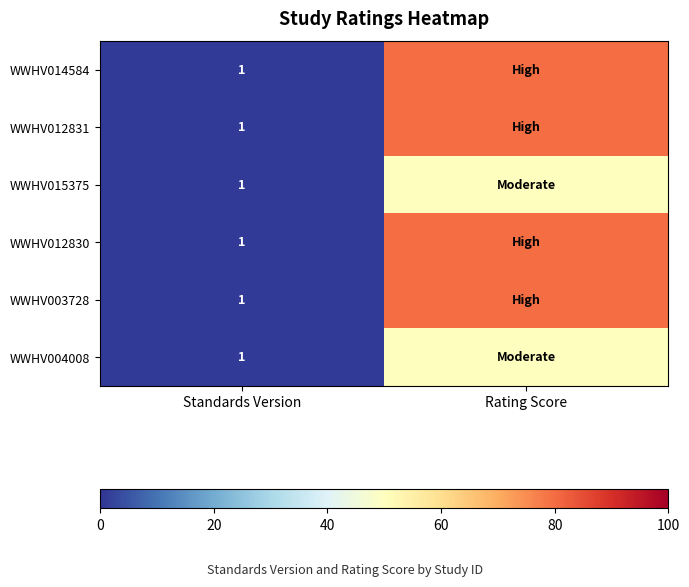

The value of WWHV014584 at Standards Version is 0. True or false?

False